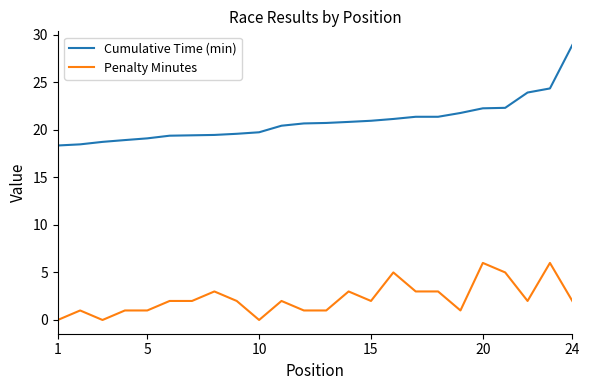

Rank the series by their maximum value, from lowest to highest.

Penalty Minutes, Cumulative Time (min)